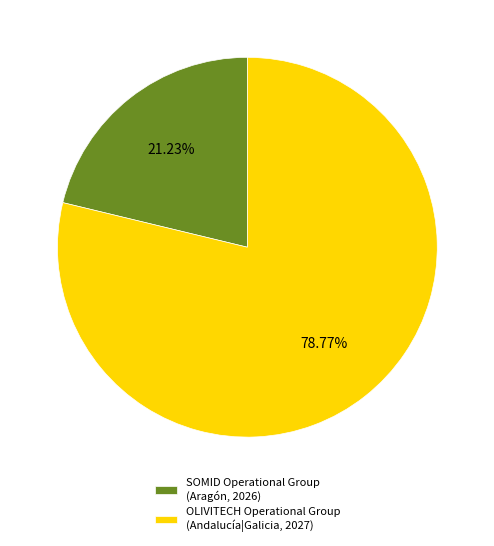

What is the smallest slice in the pie chart?

SOMID Operational Group